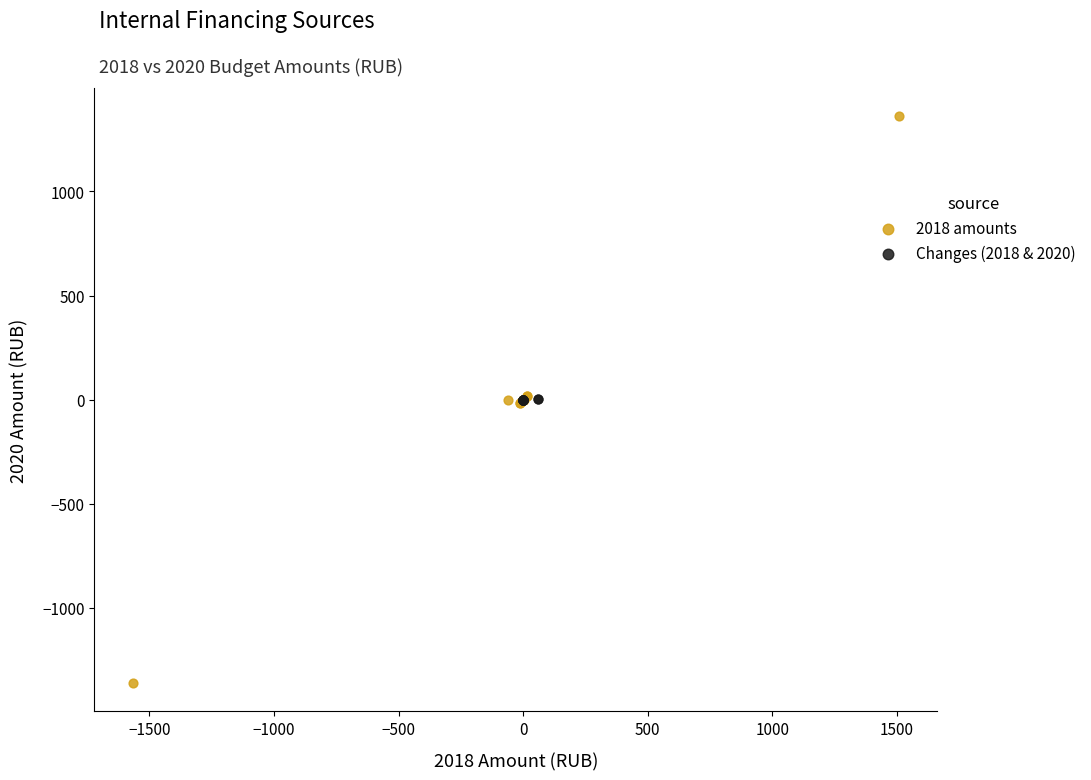

Which series contains the highest Y value?

2018 amounts